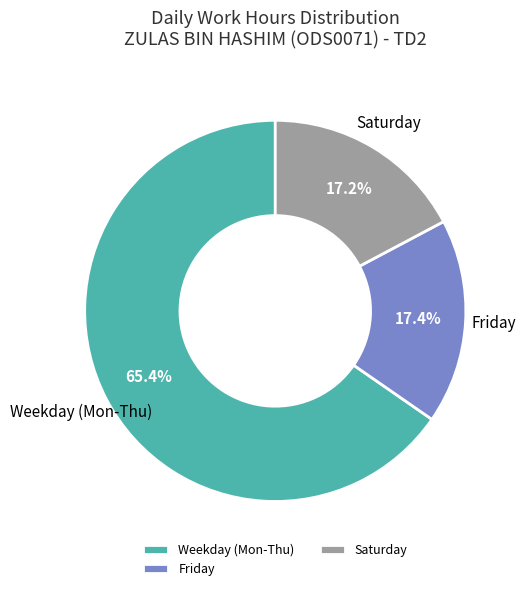

What is the total percentage of Friday and Weekday (Mon-Thu)?

82.8%